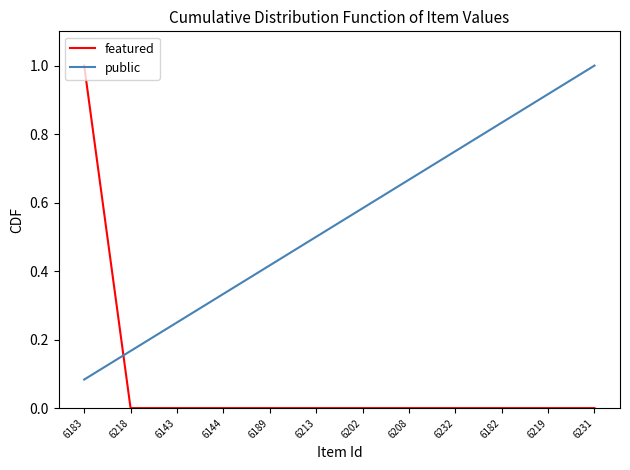

True or false: featured and public intersect in this chart.

True